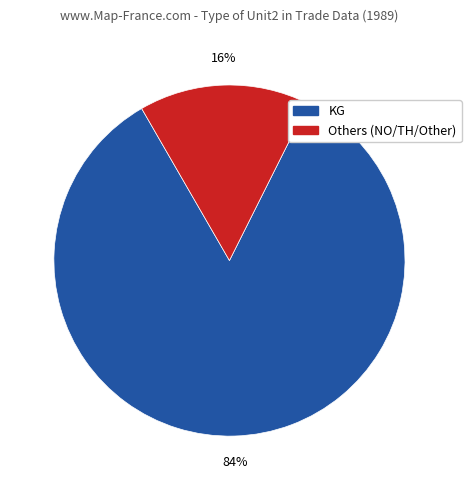

Is there a majority slice in this chart?

Yes